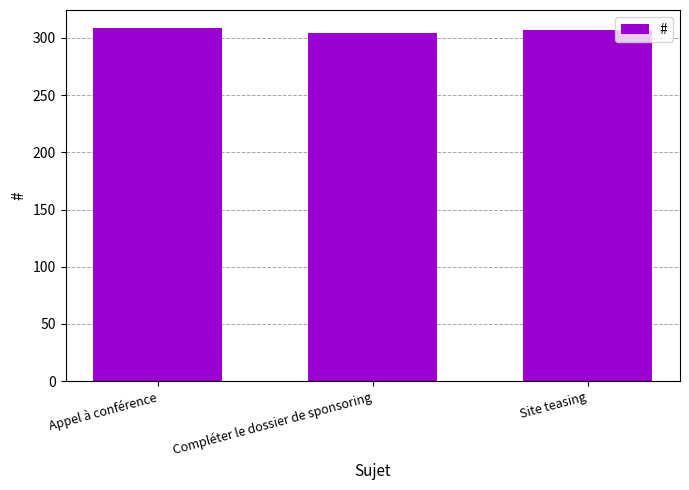

What position from the left is Site teasing?

3